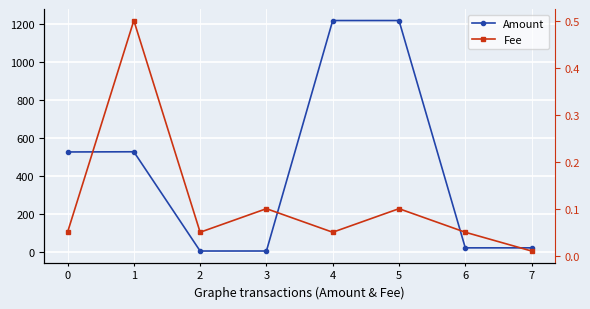

Is it true that Amount equals 690.1 at 1?

False